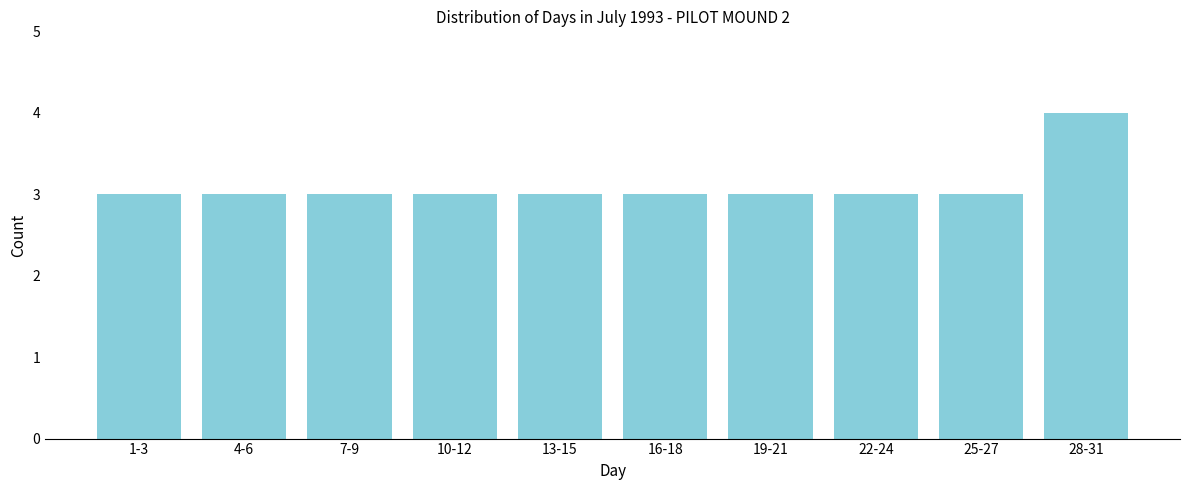

Reading left to right, transcribe all the data shown in this chart.

3	3	3	3	3	3	3	3	3	4